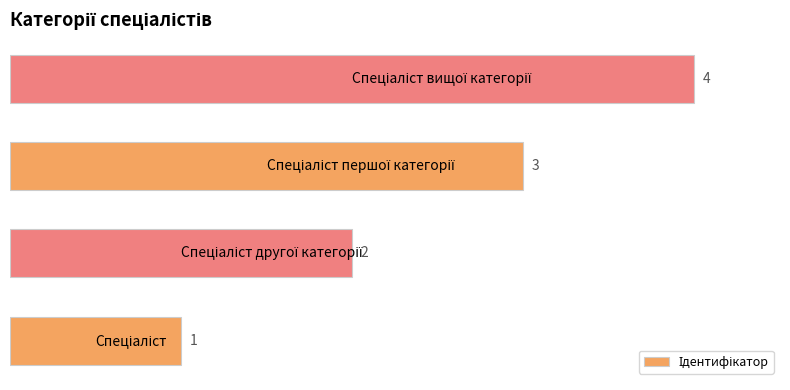

What is the sum of all values?

10